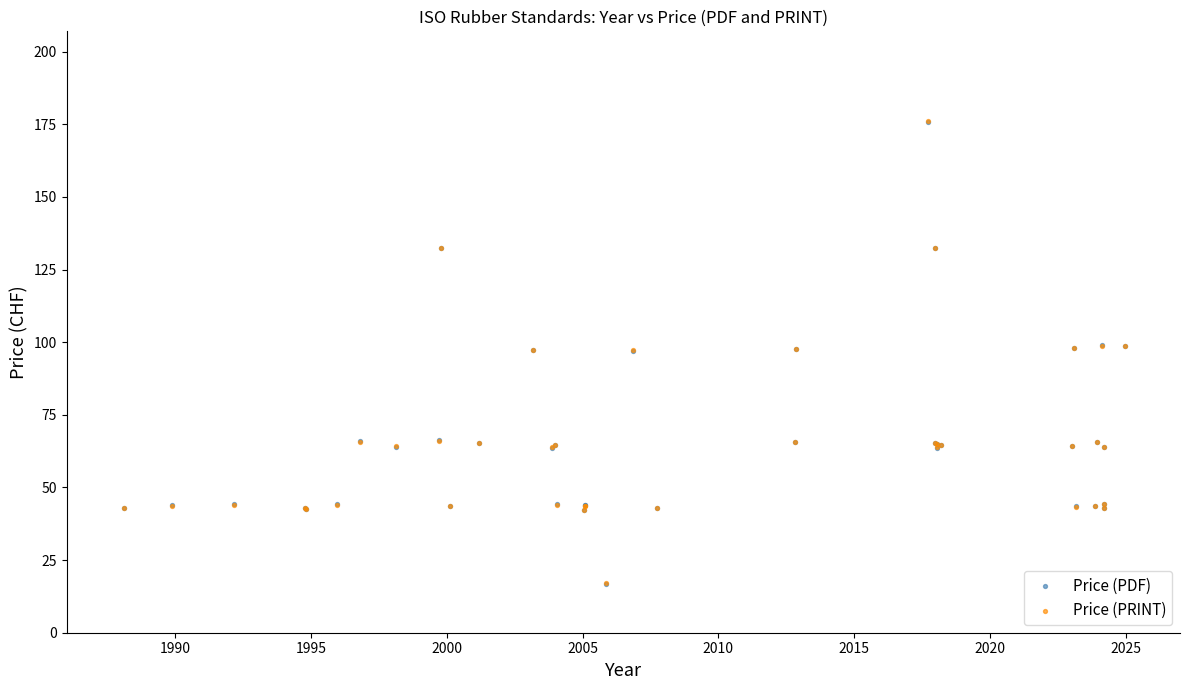

What are all the series names shown in the legend?

Price (PDF), Price (PRINT)